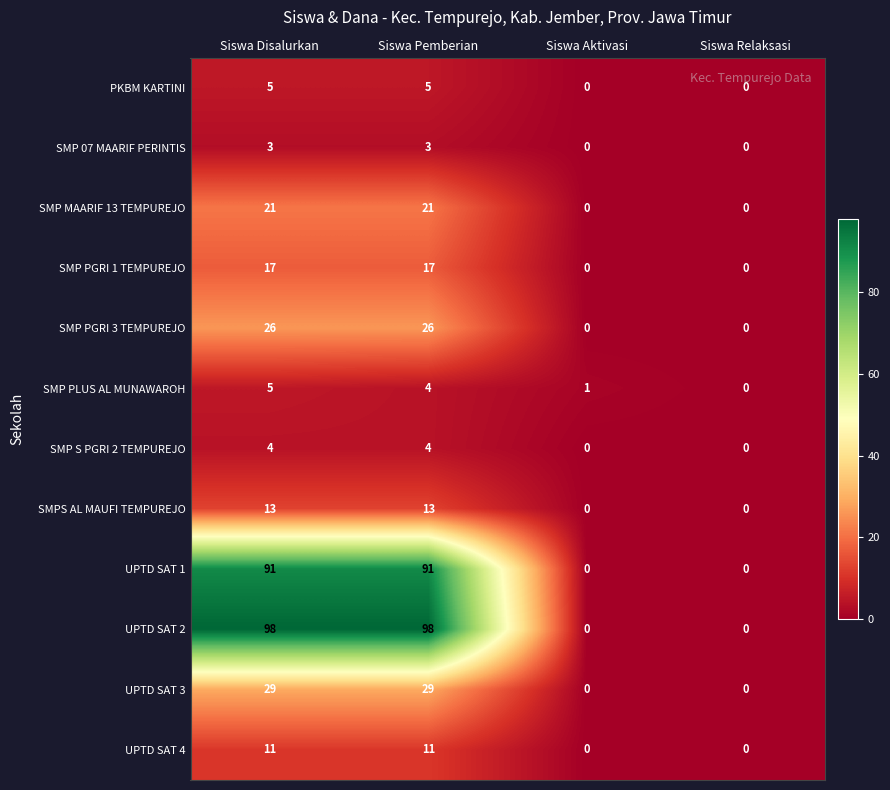

How many values in SMP PGRI 3 TEMPUREJO are above zero?

2